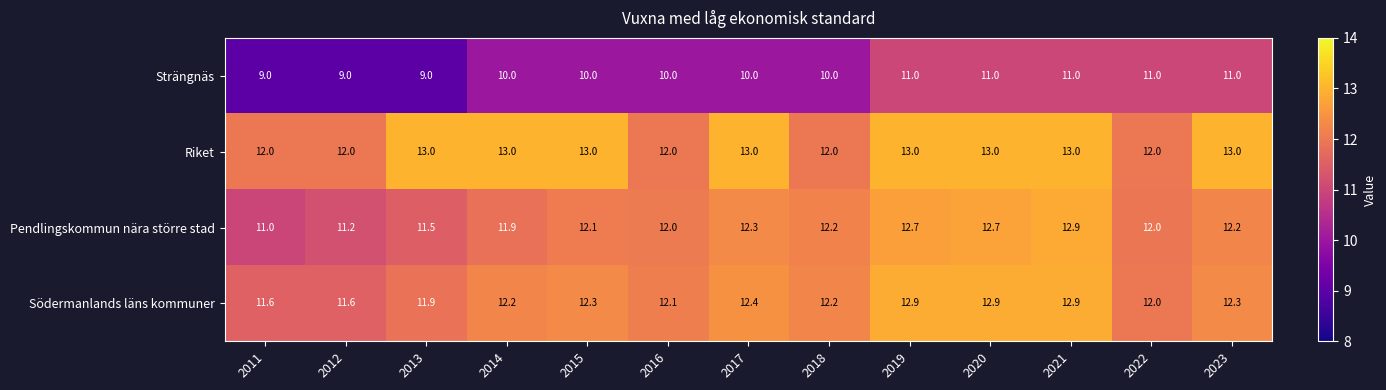

What is the greatest value displayed?

13.0